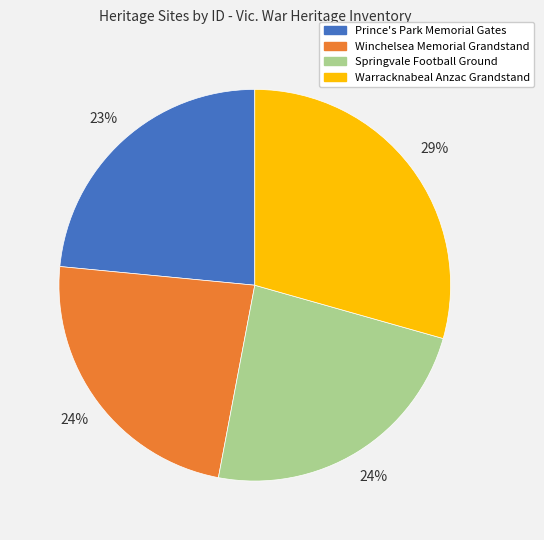

Is there any slice that represents more than half of the pie?

No